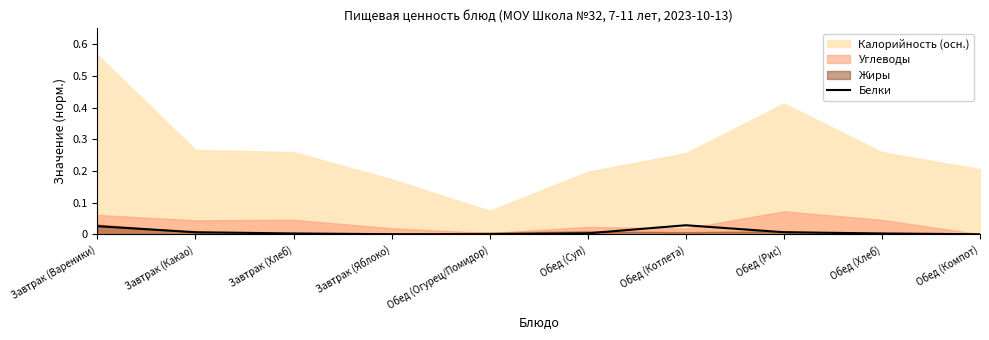

True or false: the data shows 0.0 at Обед (Хлеб).

True